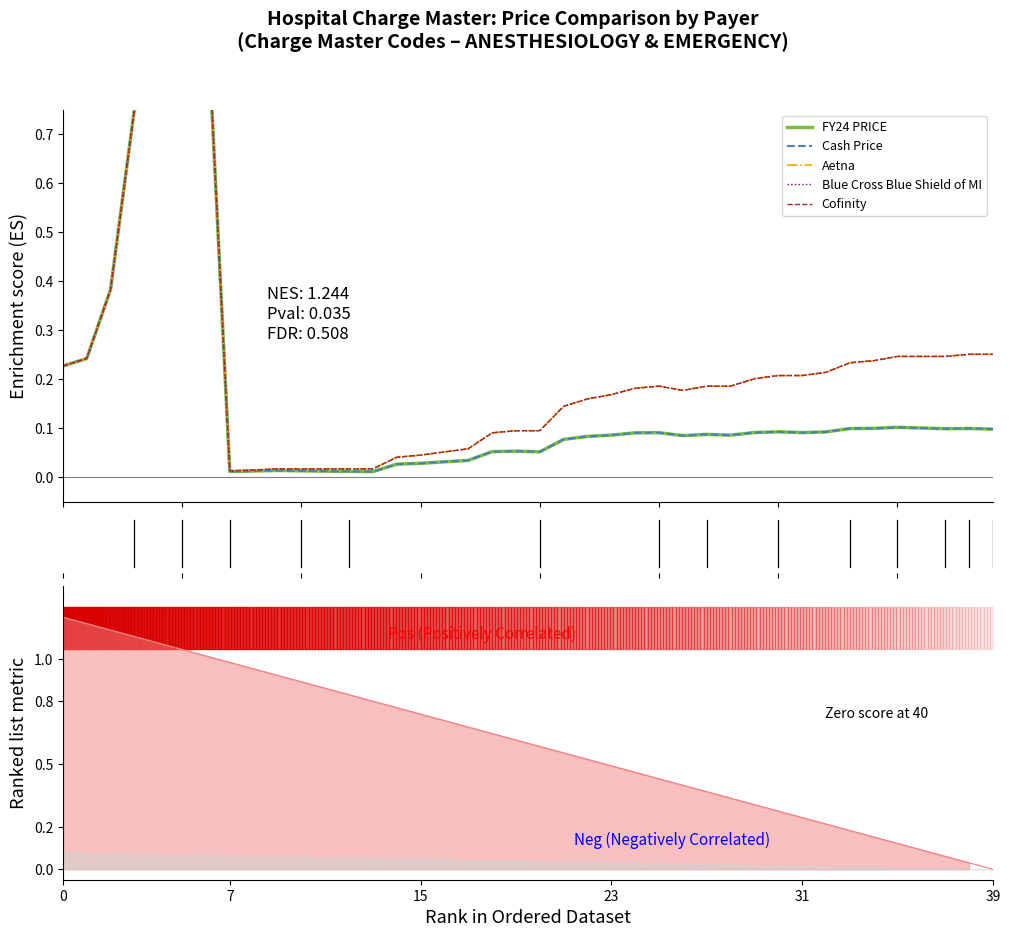

List the series in order of their peak value, highest first.

FY24 PRICE, Cash Price, Aetna, Blue Cross Blue Shield of MI, Cofinity